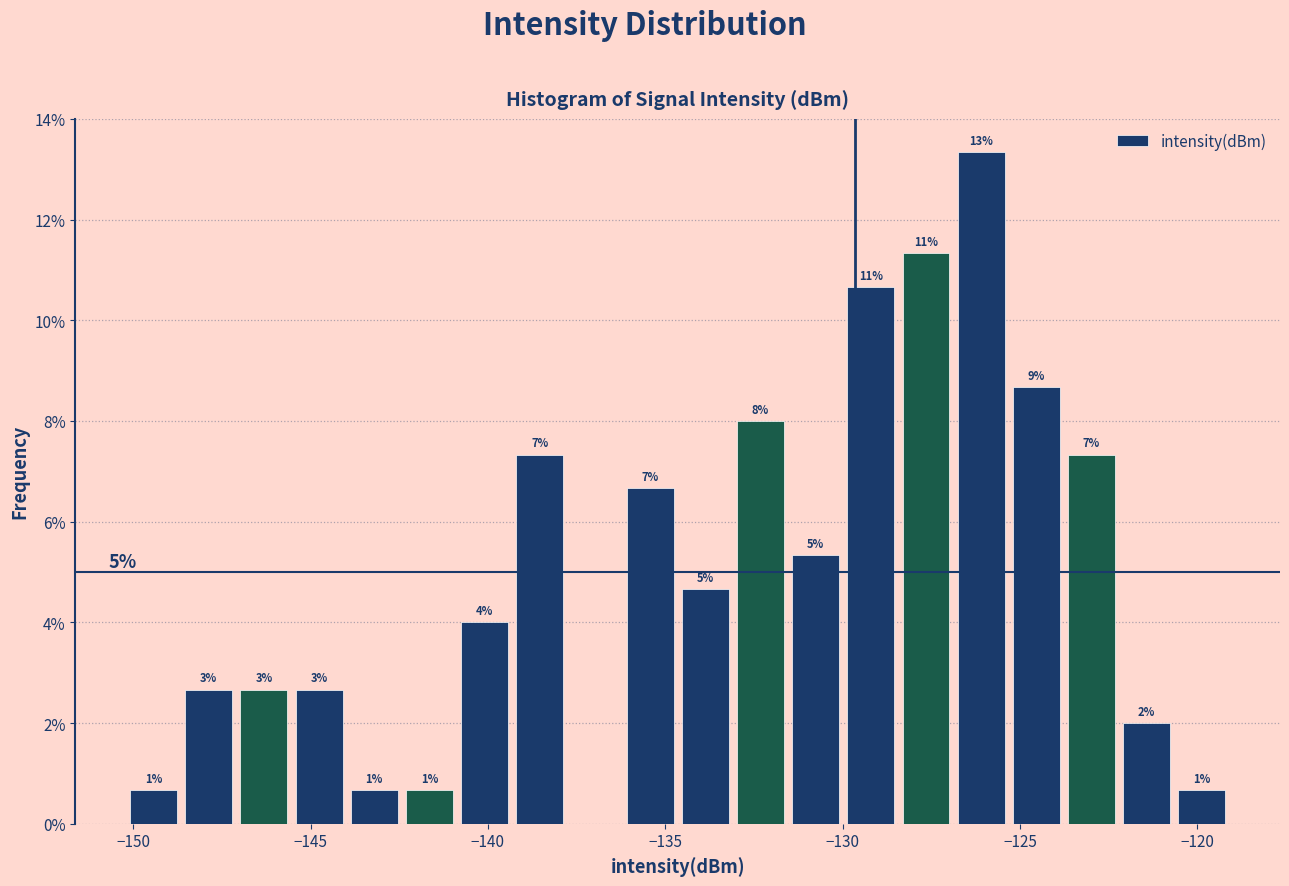

Read against the x-axis, roughly where is the centre of the tallest bar?

-126.0